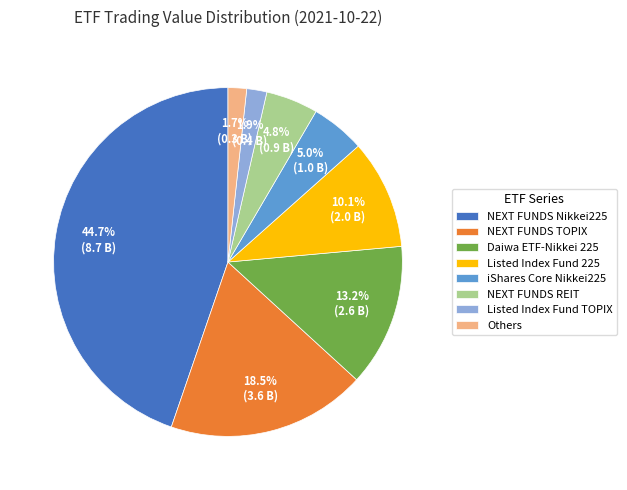

Is there a majority slice in this chart?

No